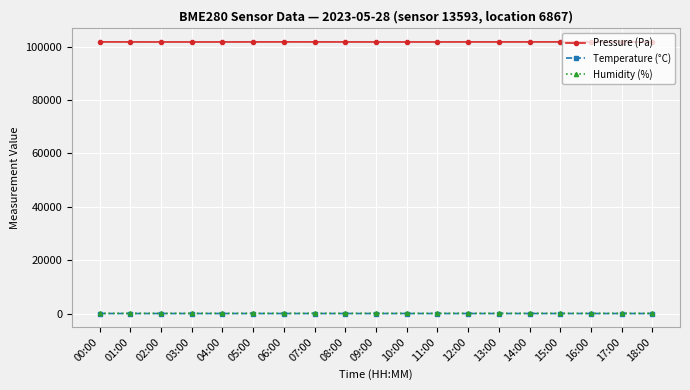

What is the value of the Humidity (%) point at the 9th from the left?

76.5